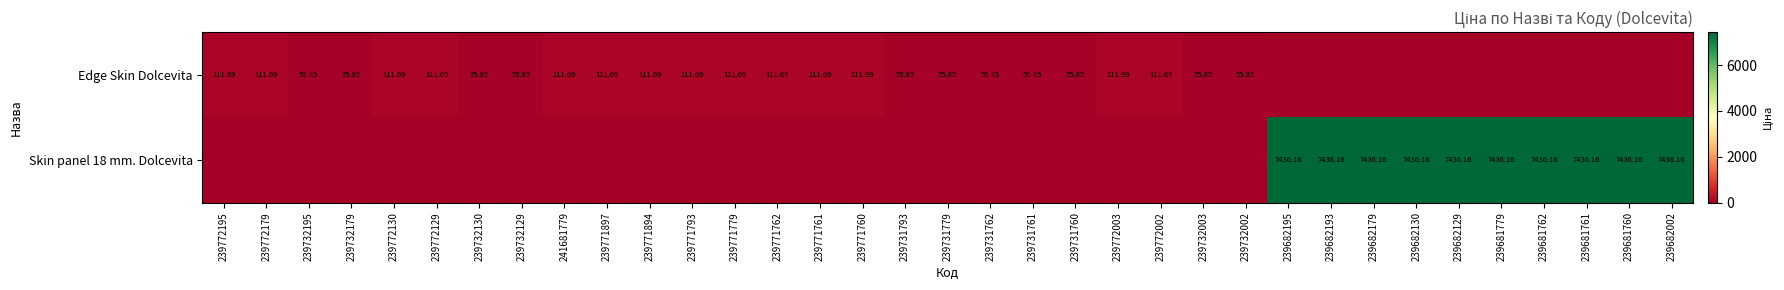

At 239681762, list the series in order from largest to smallest.

Skin panel 18 mm. Dolcevita, Edge Skin Dolcevita